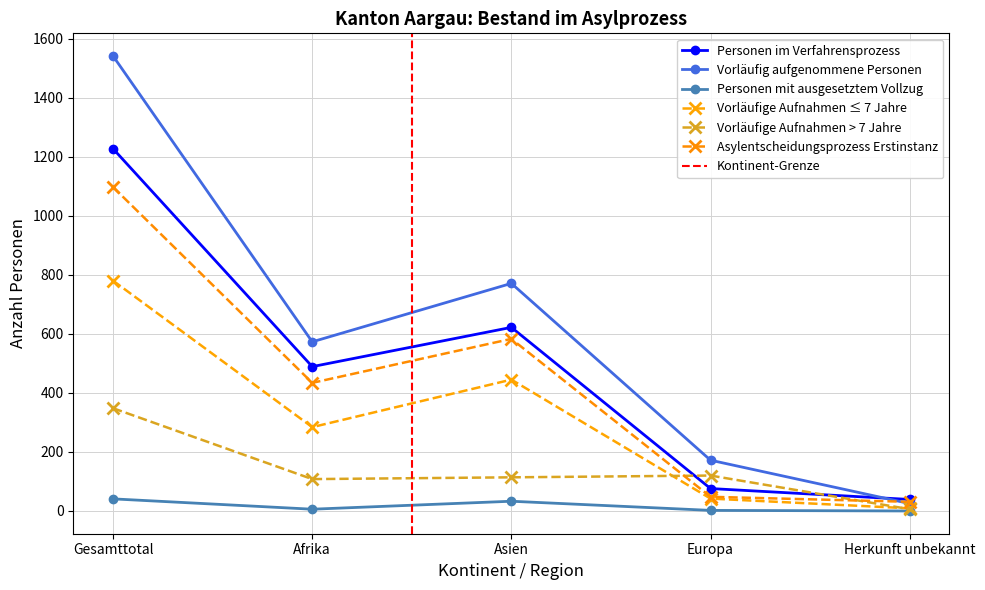

Is this an area chart (filled region under the line)?

No